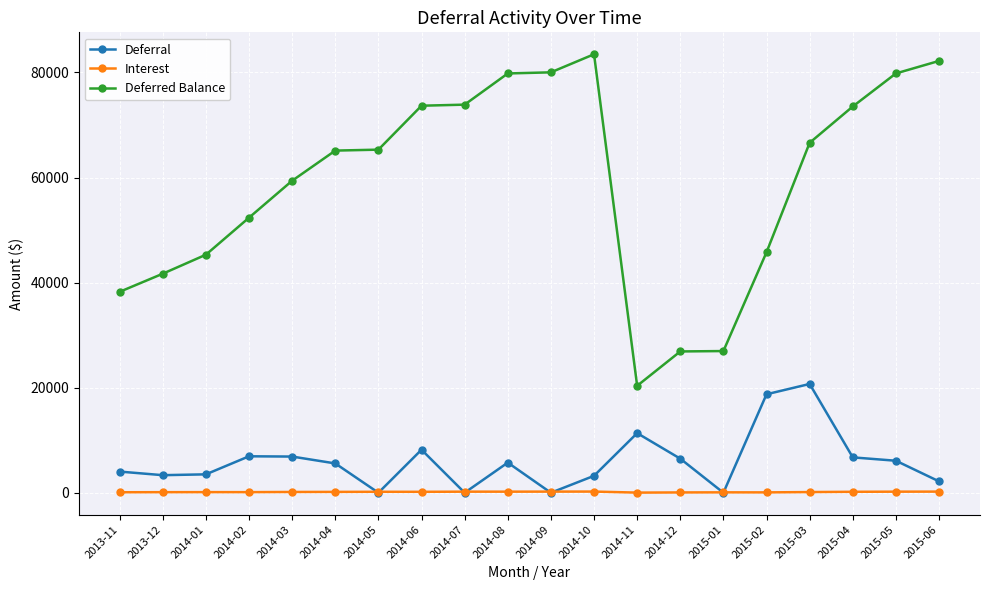

What is the highest value of the Deferral series?

20706.1